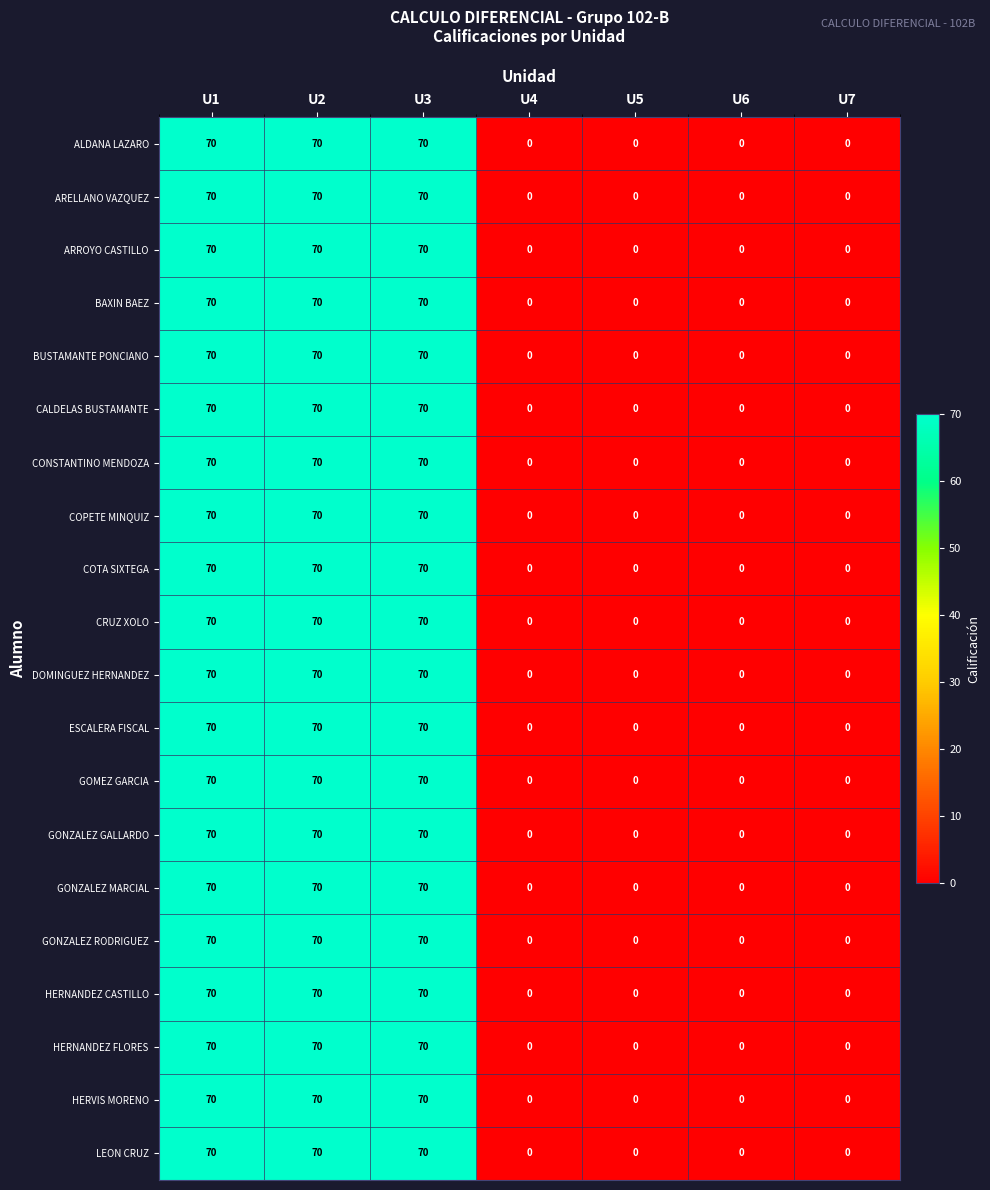

What is the difference between the second highest and minimum values in the HERNANDEZ FLORES series?

70